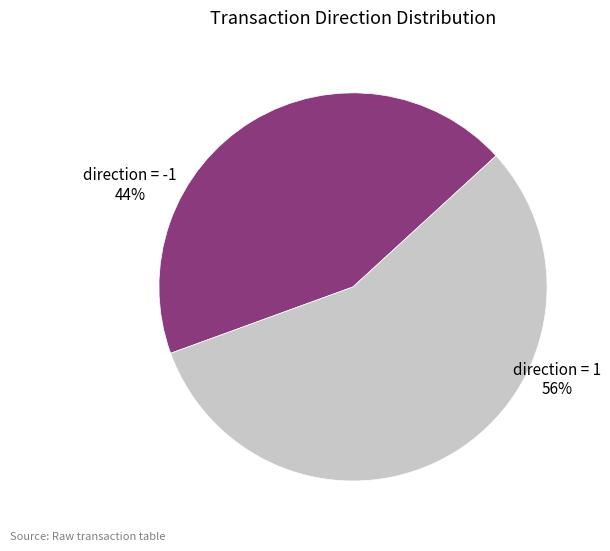

Approximately how many times larger is the value at direction = 1 compared to direction = -1?

1.3